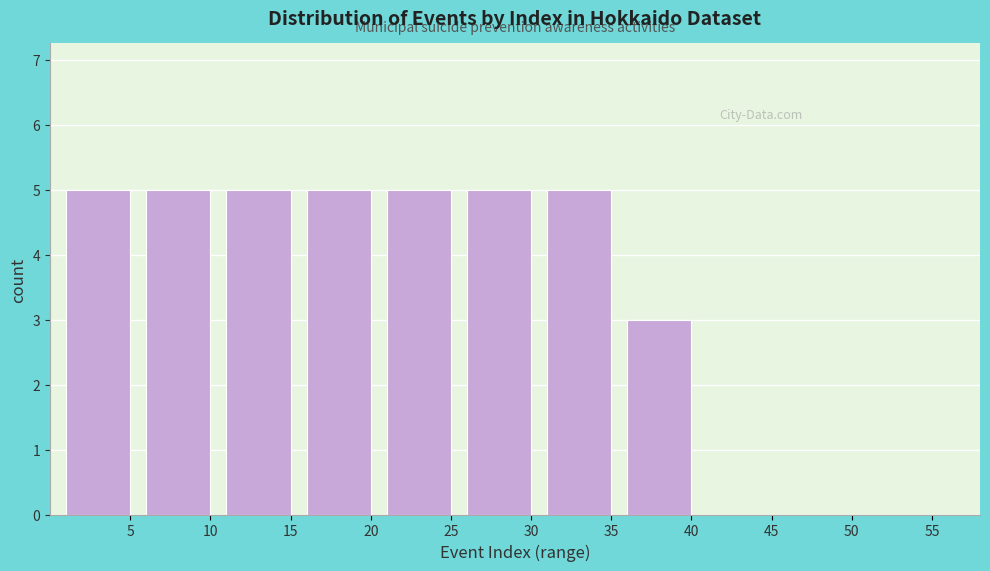

Reading left to right, what are all the values shown in this chart?

5=5	10=5	15=5	20=5	25=5	30=5	35=5	40=3	45=0	50=0	55=0